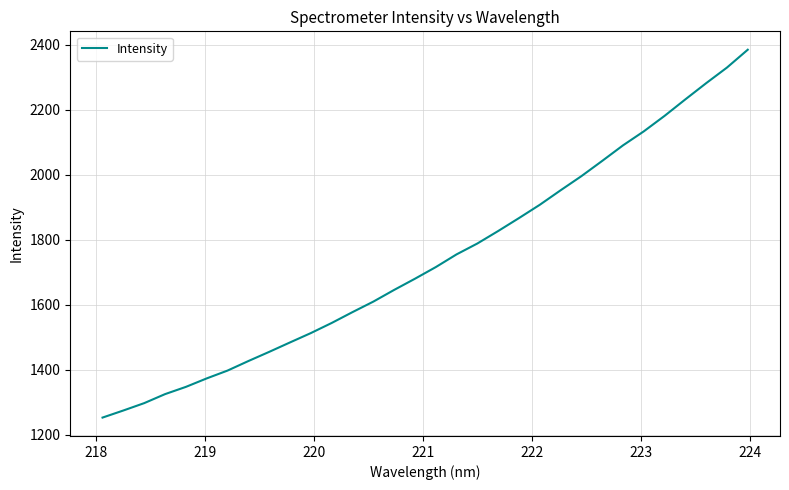

What is the smallest value displayed?

1253.5